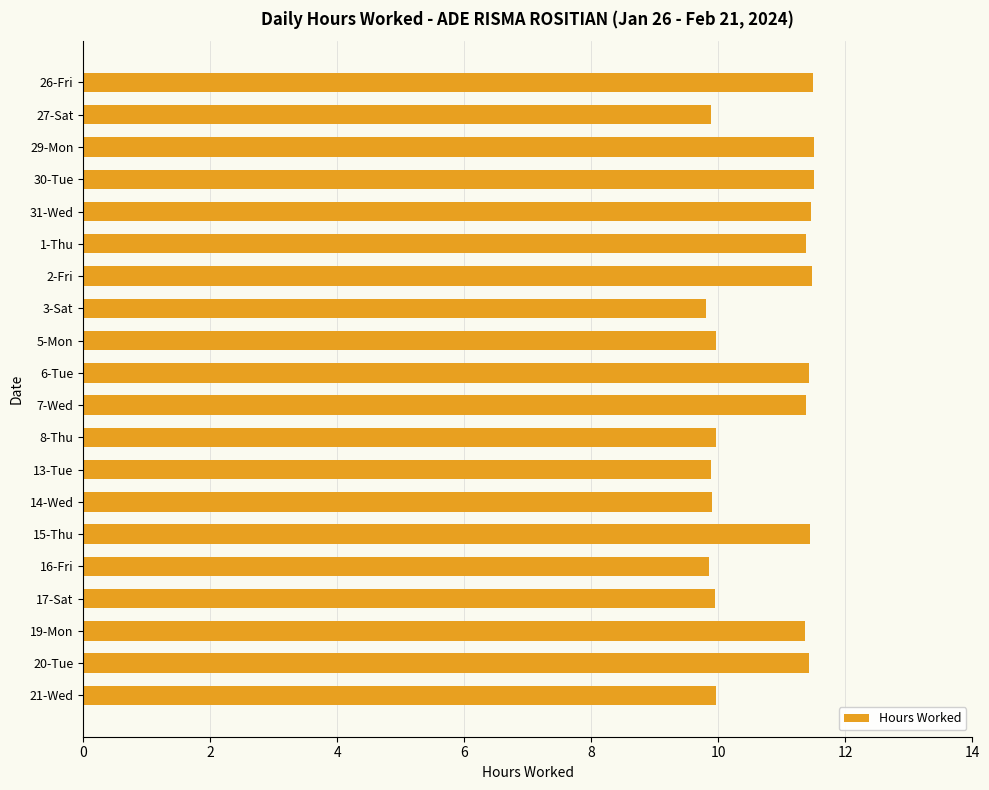

True or false: the data shows 11.5 at 2-Fri.

True